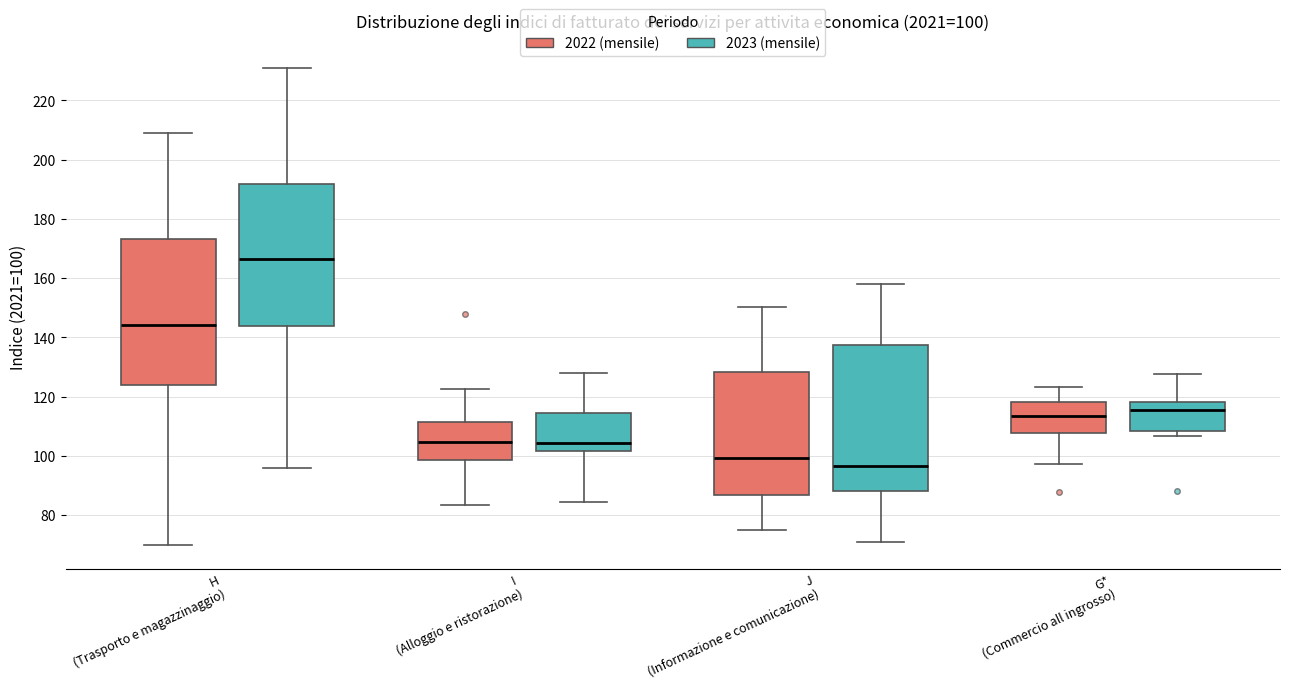

Which box has the lowest median line?

J (Informazione e comunicazione) (2023 (mensile))